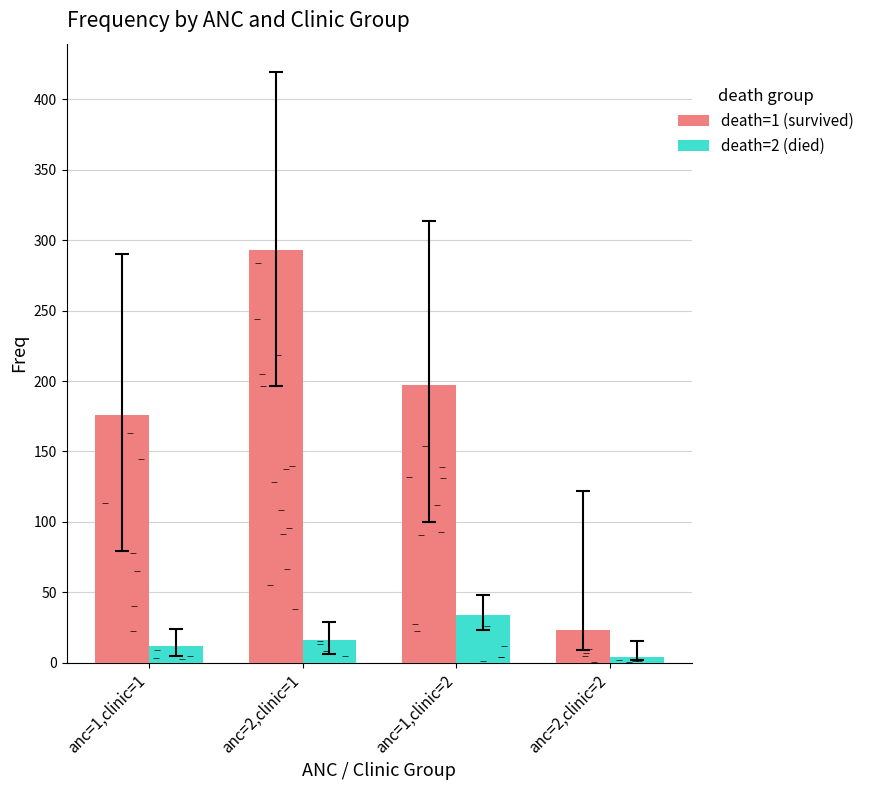

At how many categories does at least one series exceed 58?

3